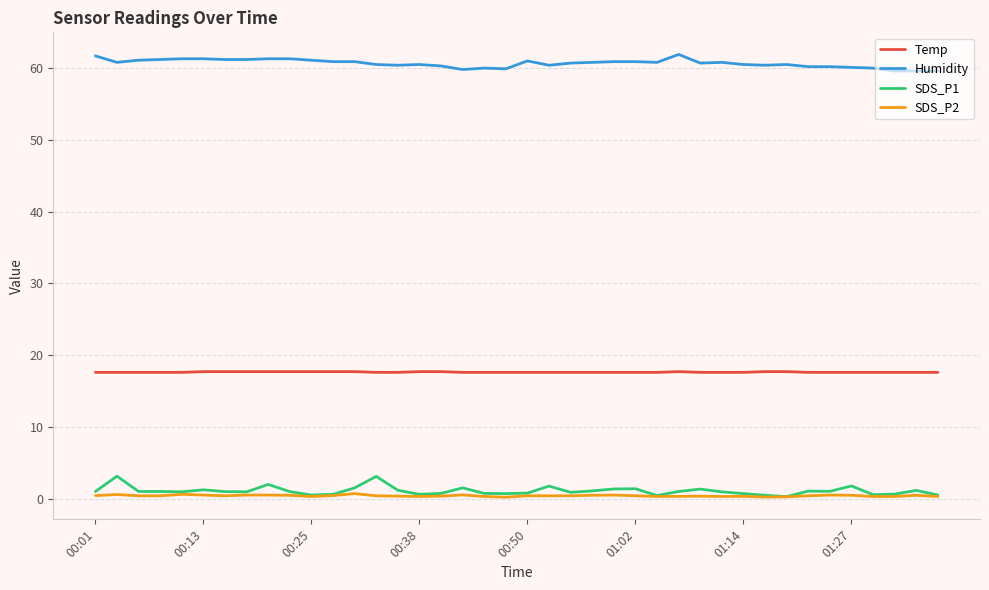

Which series has the widest spread of values?

SDS_P1